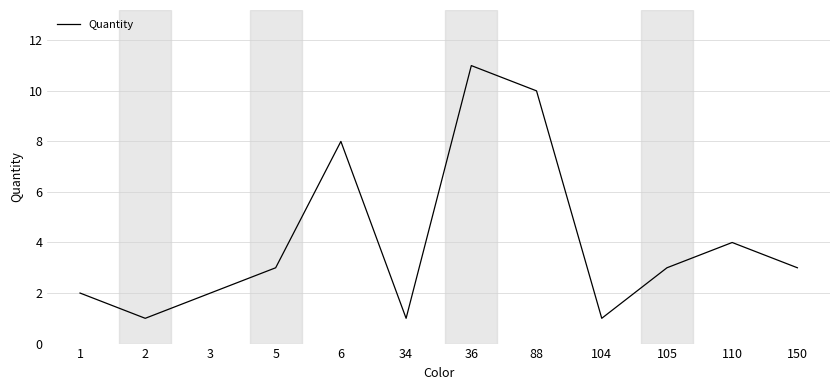

Approximately how many times larger is the value at 6 compared to 150?

2.7